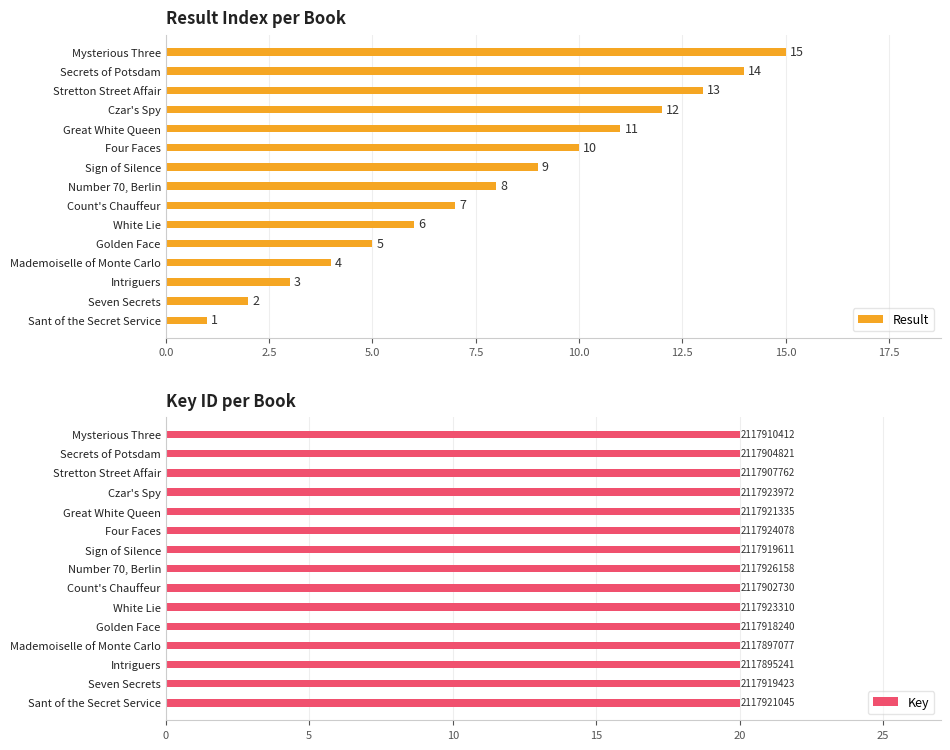

What is the greatest value displayed?

20.0